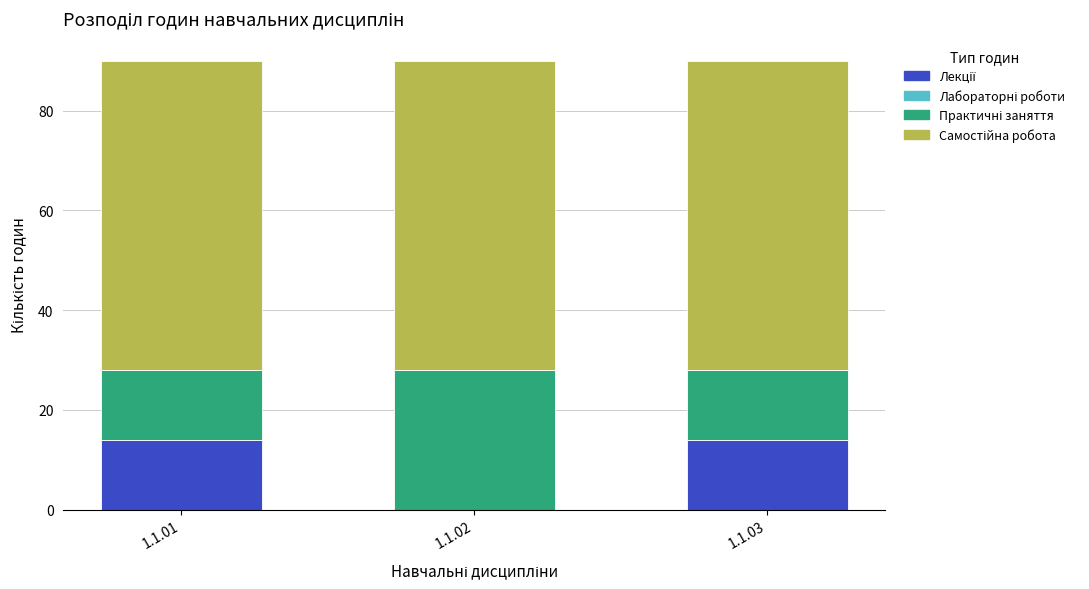

What is the total value across all series at 1.1.03?

90